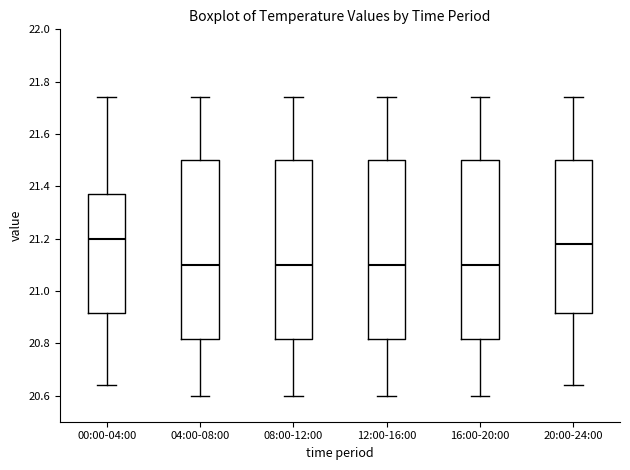

Where does the lower whisker of the box for 12:00-16:00 end on the y-axis? The values are not printed on the chart, so give them approximately, as read against the axis.

20.60